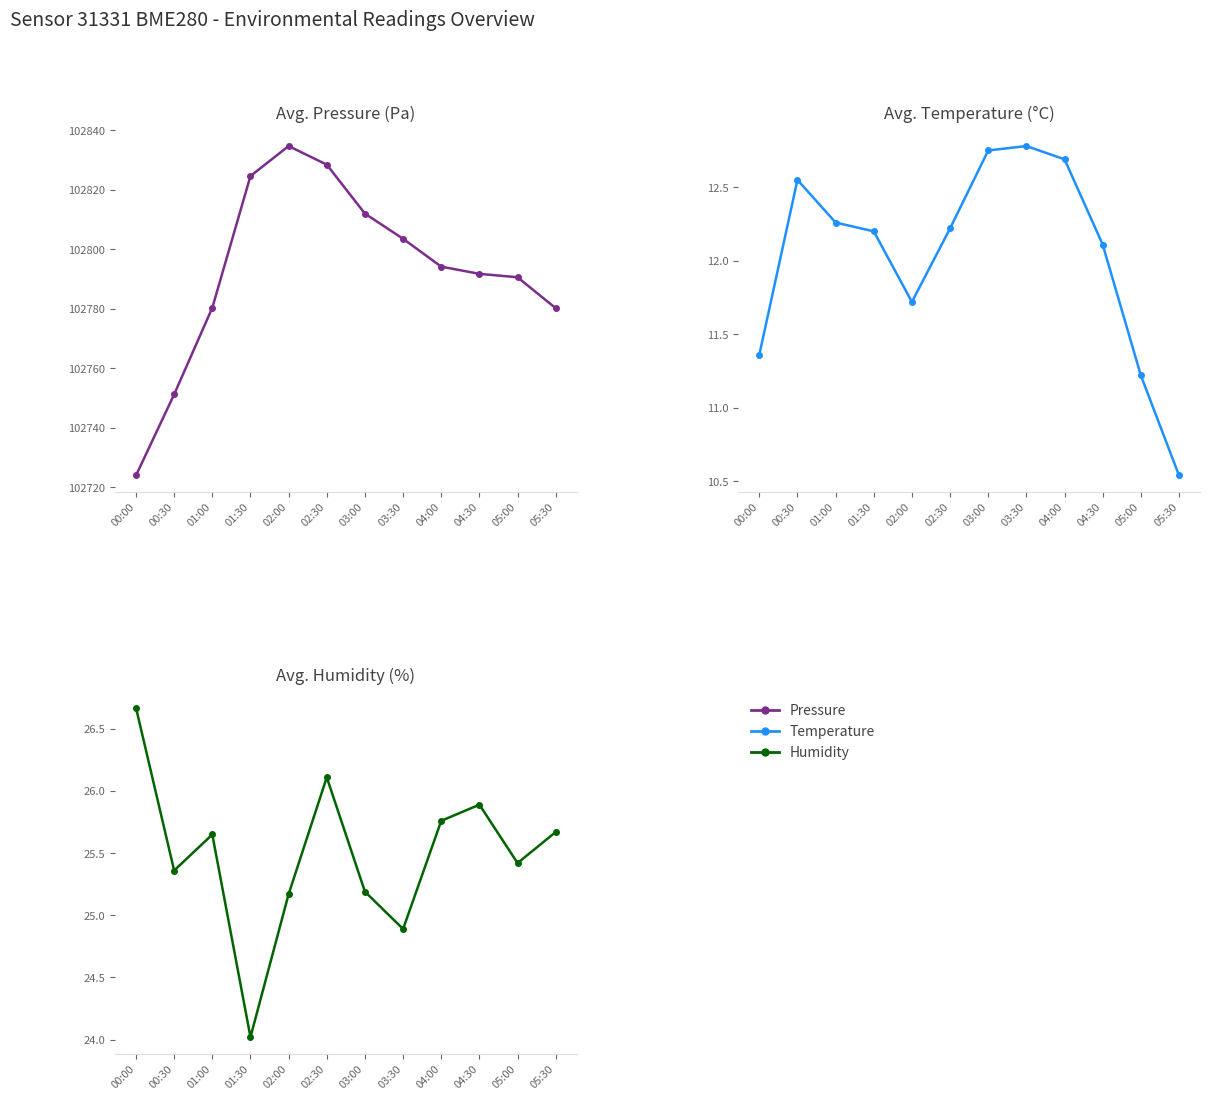

Rank the series by their maximum value, from lowest to highest.

temperature, humidity, pressure